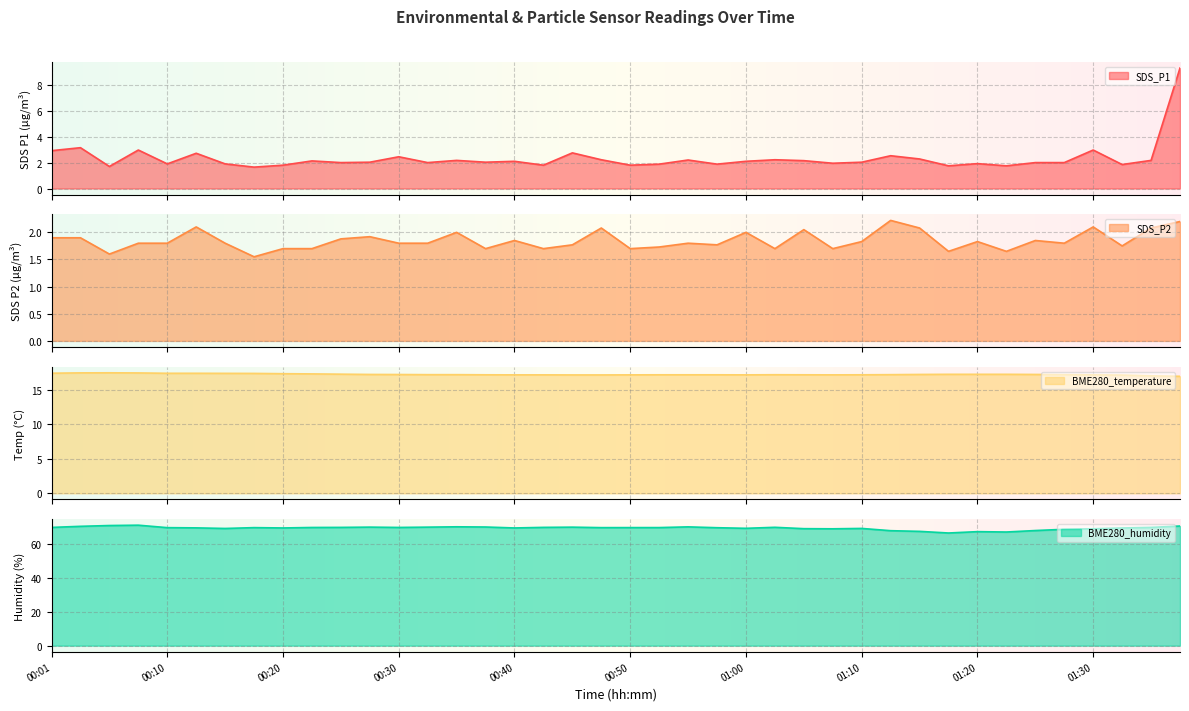

How many lines are shown in the chart?

4